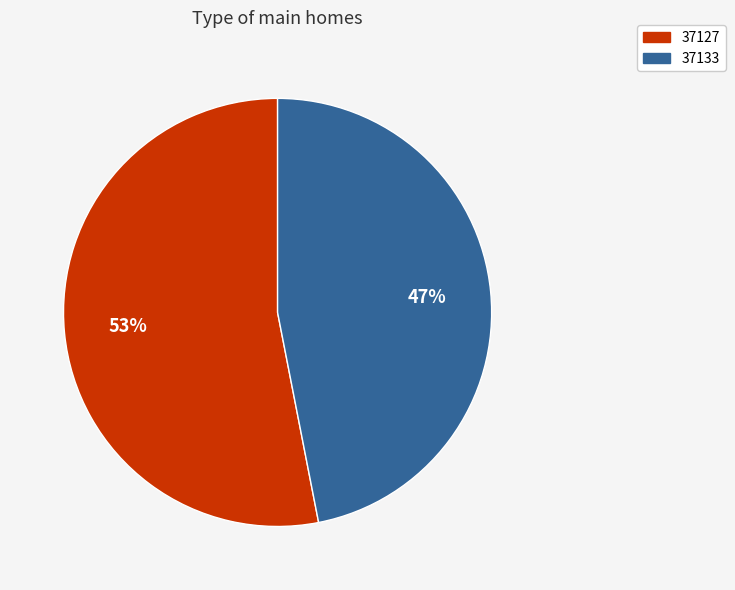

Which slice is the largest?

37127